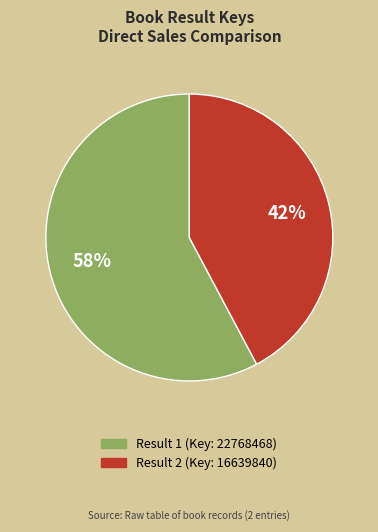

Is there a majority slice in this chart?

Yes